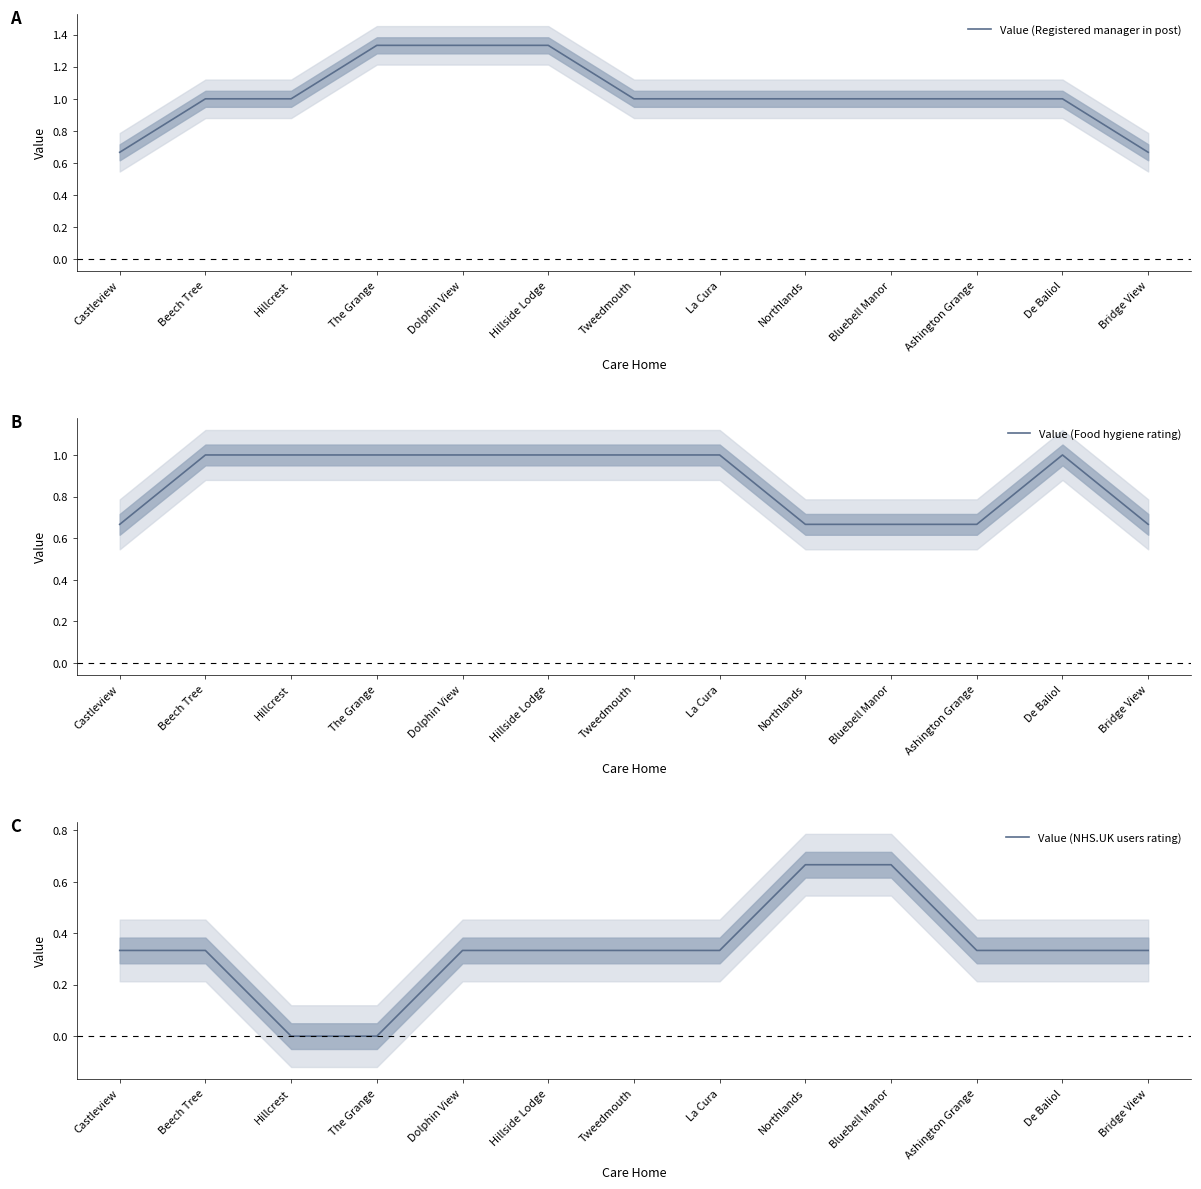

How many positive values does the Value (NHS.UK users rating) series have?

11